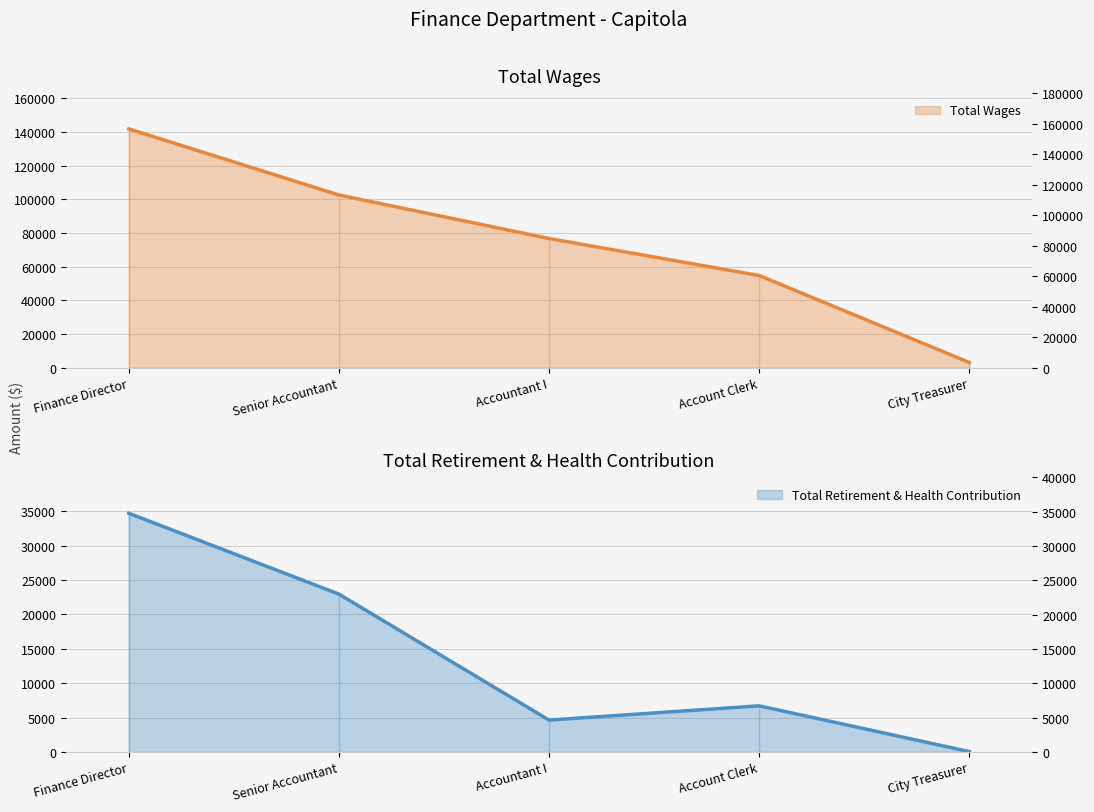

Read the Total Retirement & Health Contribution value at Finance Director, to the nearest 10.

34720